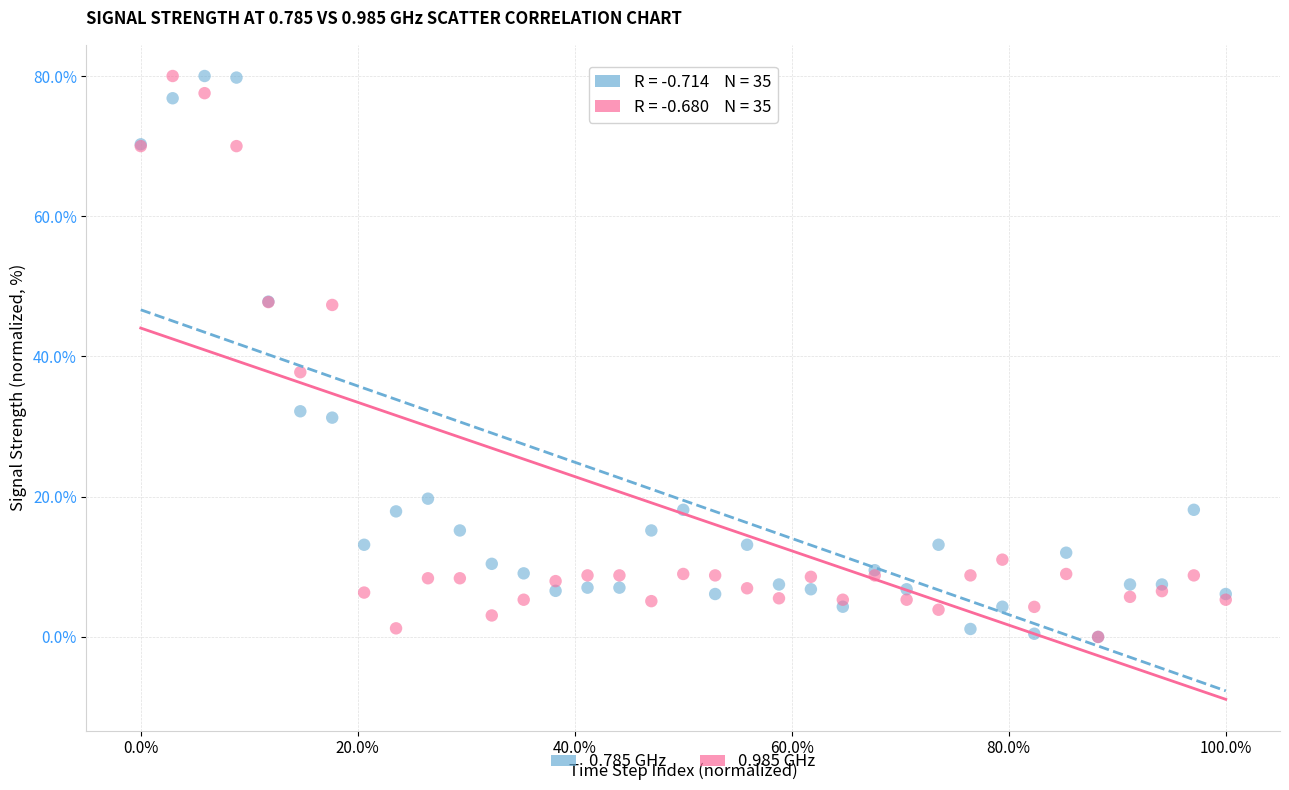

Across all series, what Y value is closest to 40?

37.8